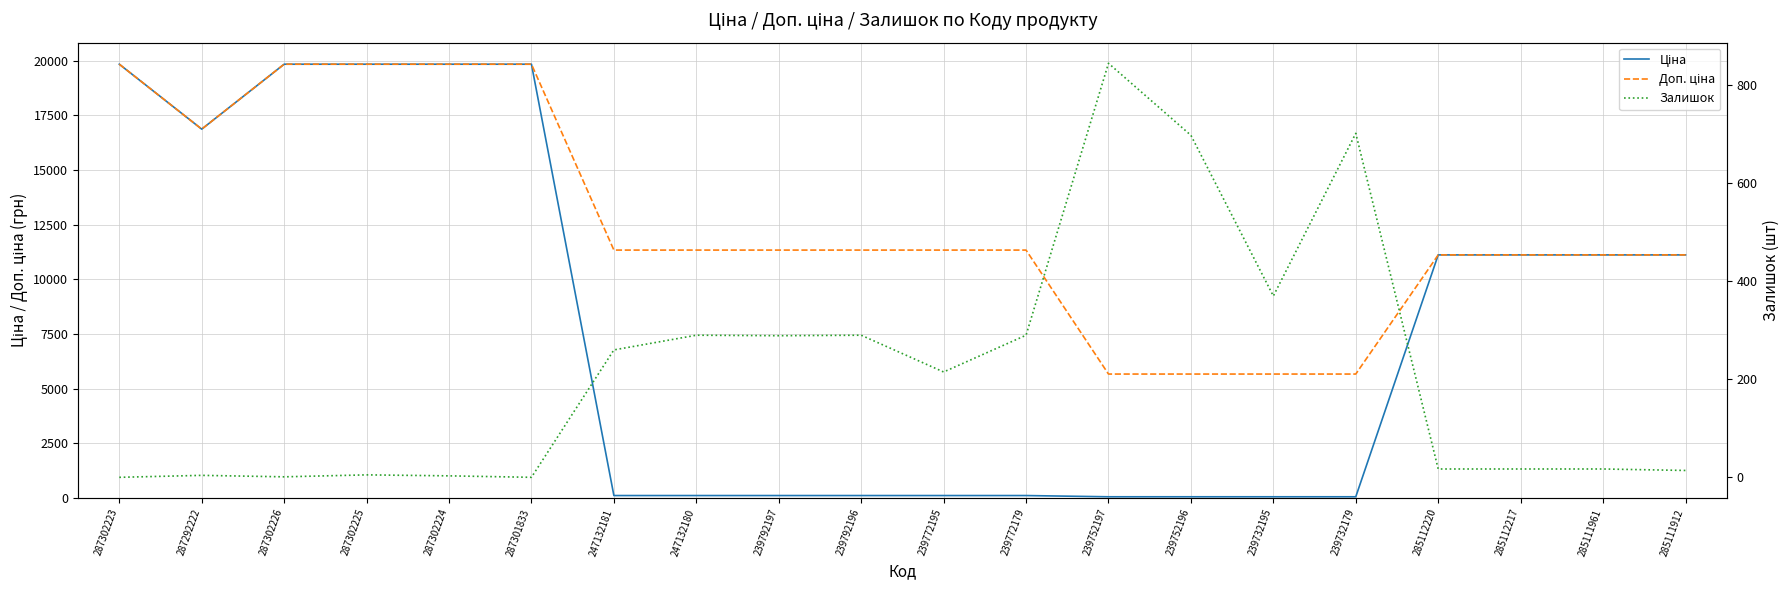

Which series has the largest total across all categories?

Доп. ціна